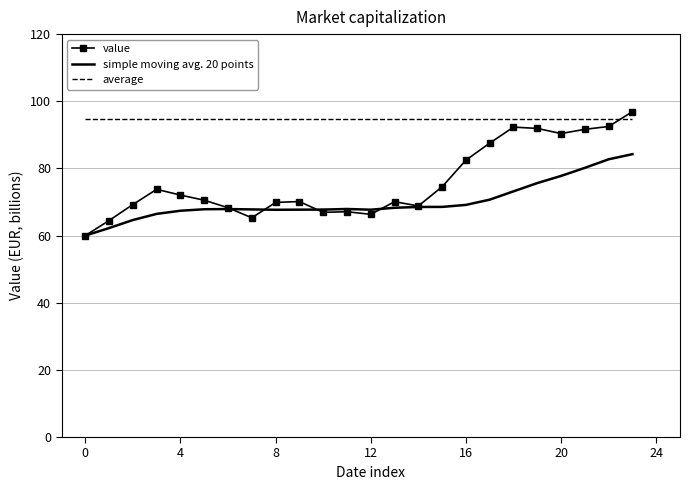

What is the difference between the maximum and minimum values in the simple moving avg. 20 points series?

24.2